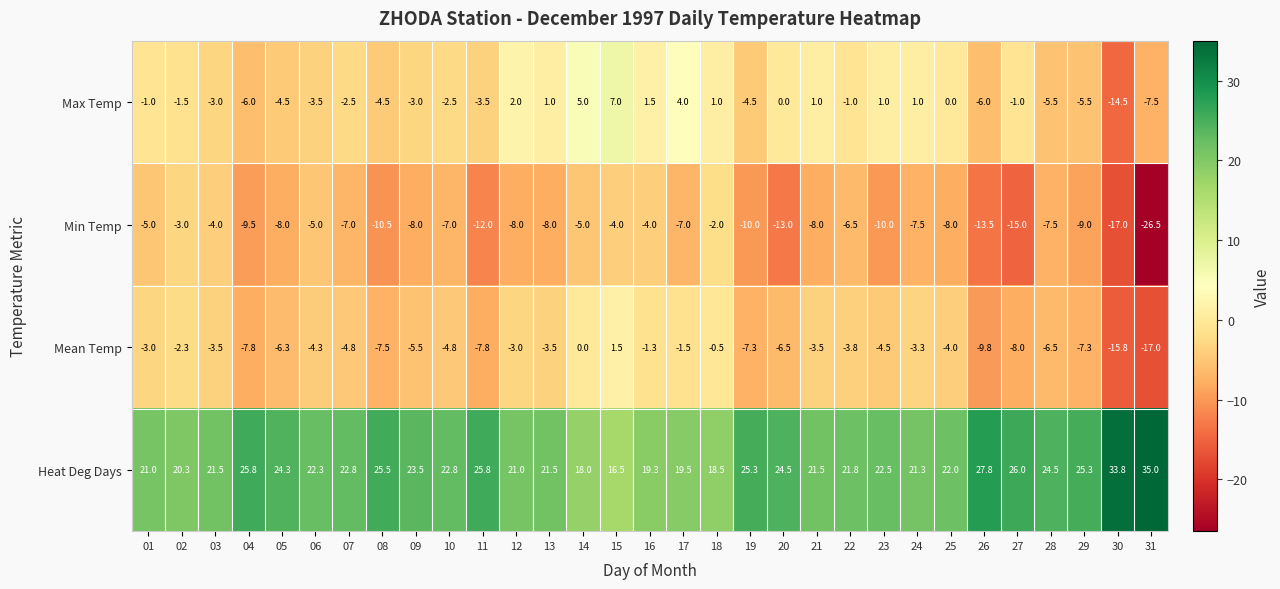

Read the Min Temp value at 05.

-8.0